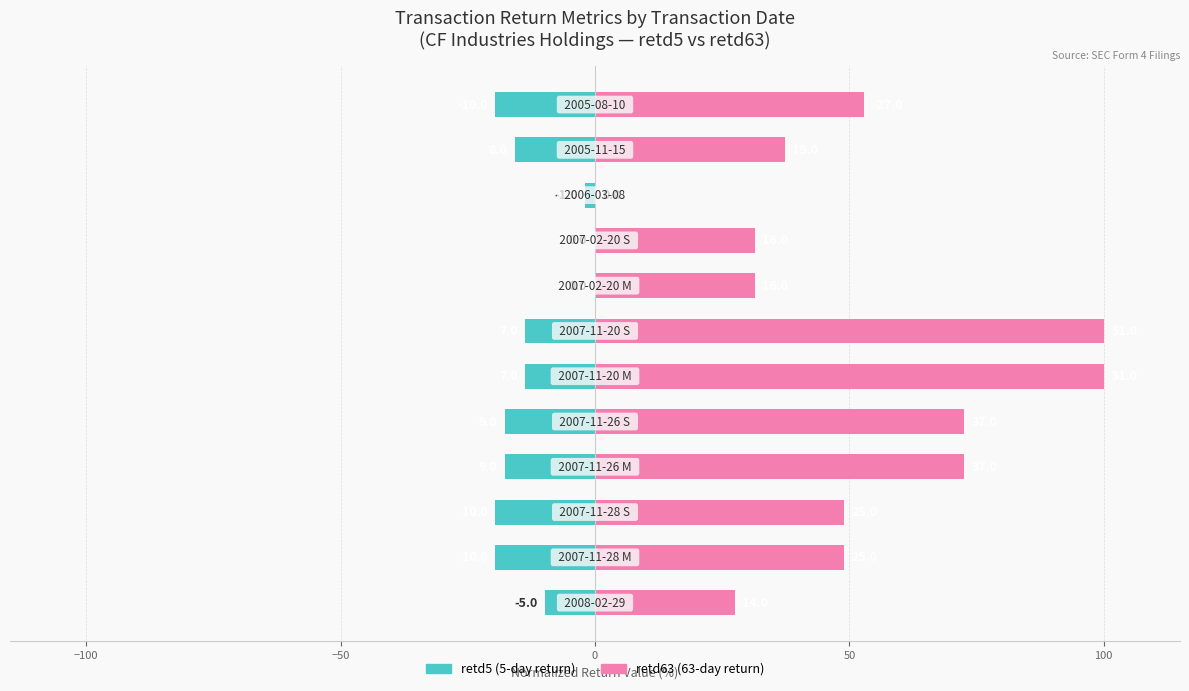

Which series has the widest spread of values?

retd63